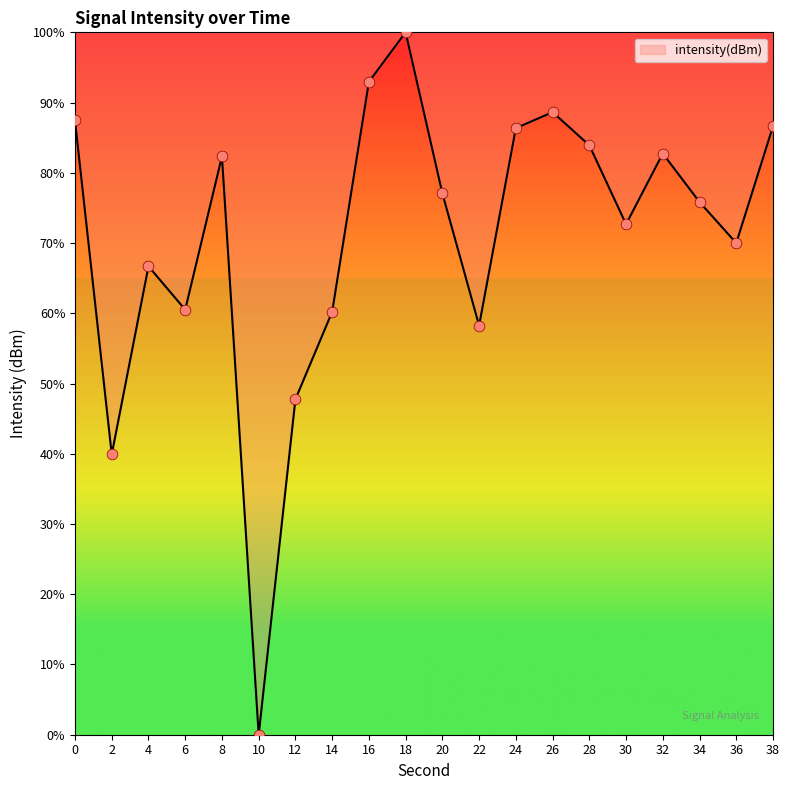

What is the change in value from 16 to 32?

-10.2